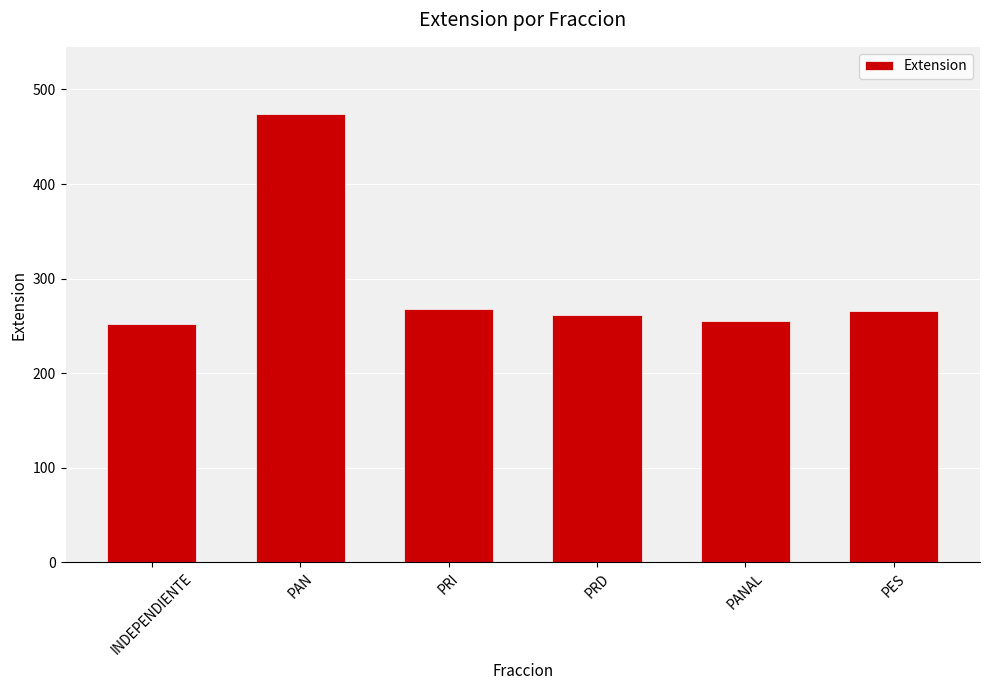

Is it true that the value at PRI is 160?

False